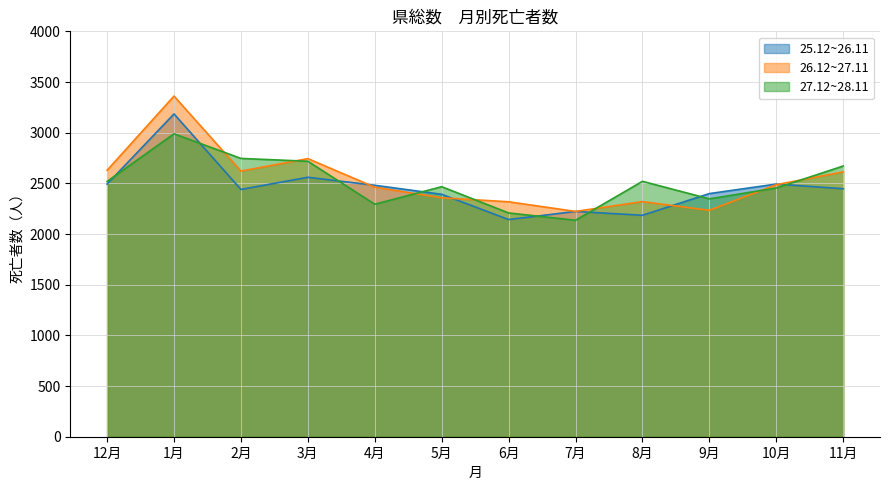

What is the difference between the maximum and minimum values in the 27.12~28.11 series?

853